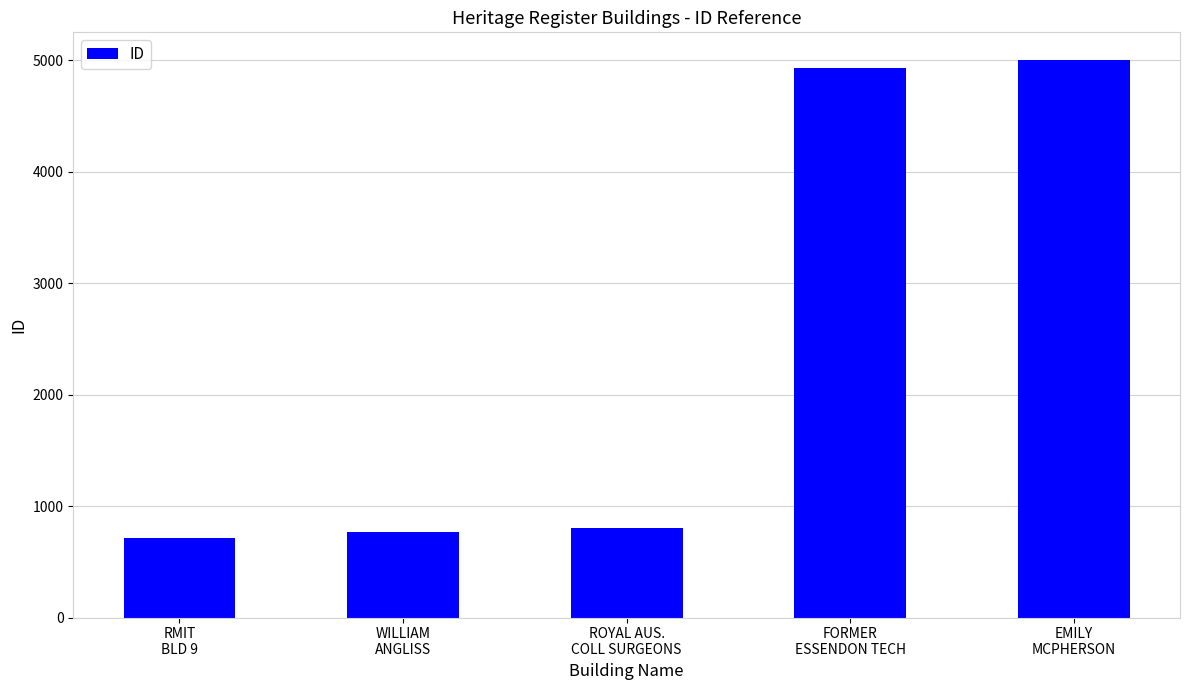

At which category does the chart reach its minimum across all series?

RMIT
BLD 9